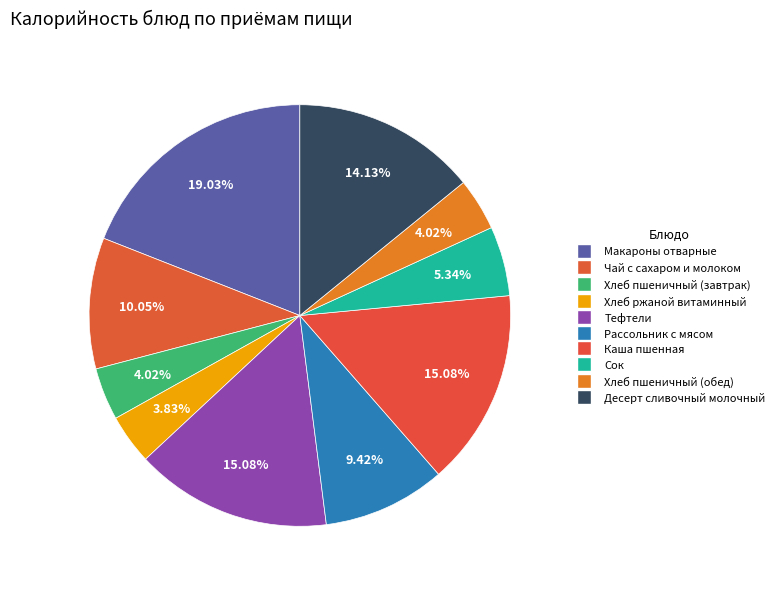

How many segments does this pie chart have?

10